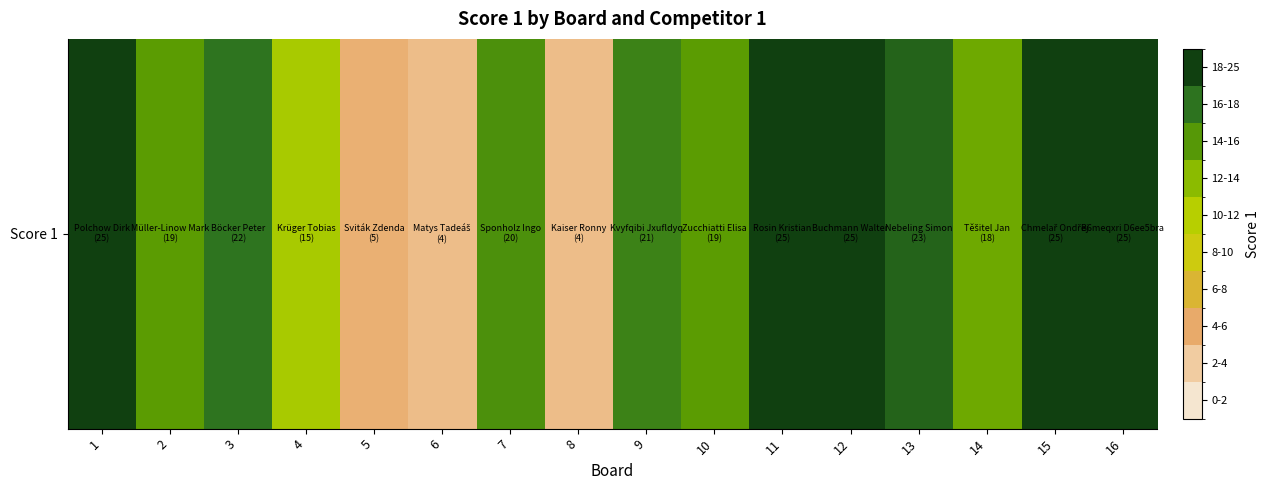

What is the ratio of the value at 5 to the value at 16?

0.2